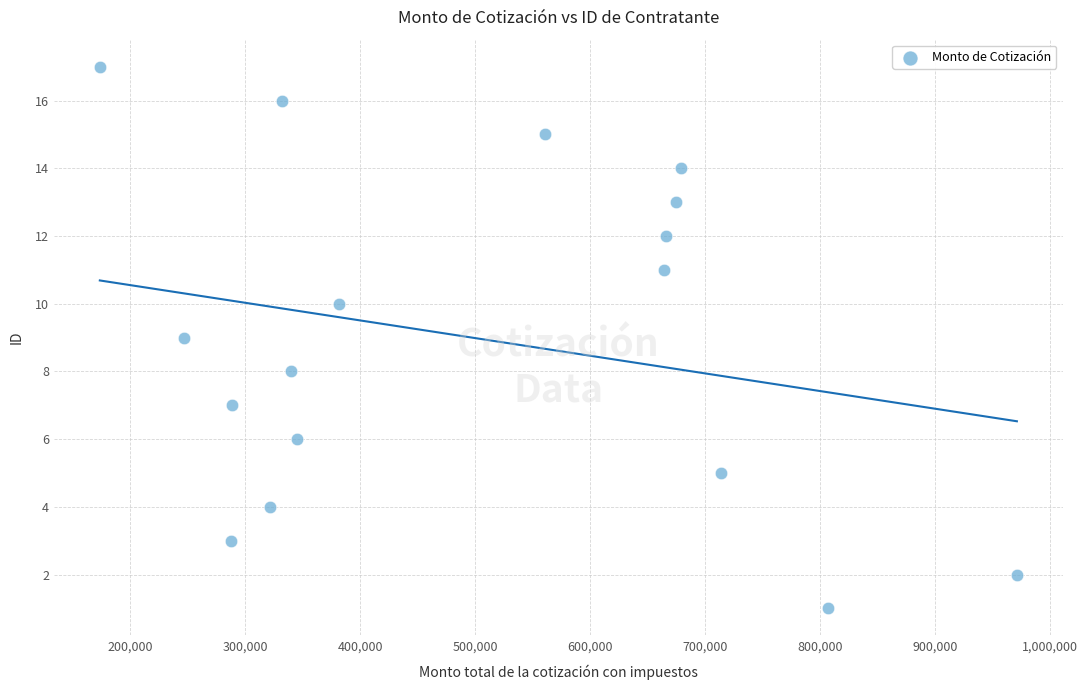

What is the range of Y values (max minus min)?

16